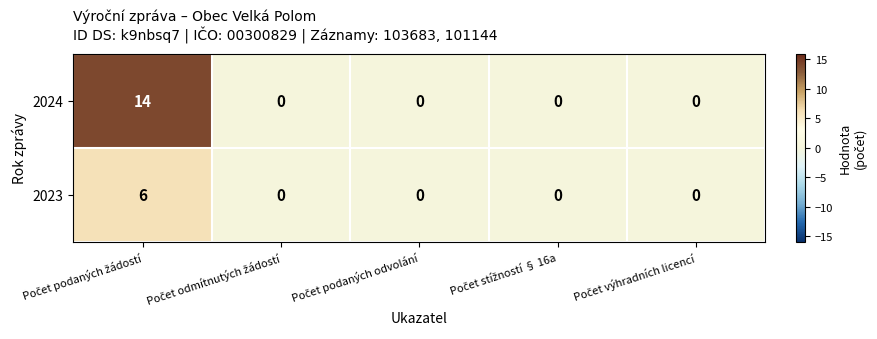

Count the 2023 values in the range 0 to 1.

4